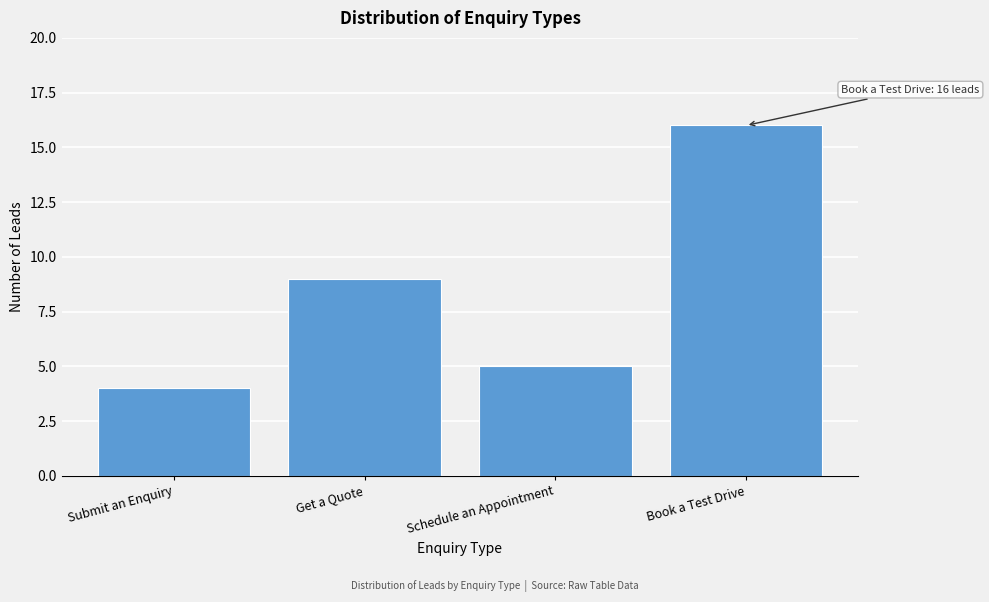

Reading right to left, extract all data points from this chart.

Book a Test Drive=16	Schedule an Appointment=5	Get a Quote=9	Submit an Enquiry=4